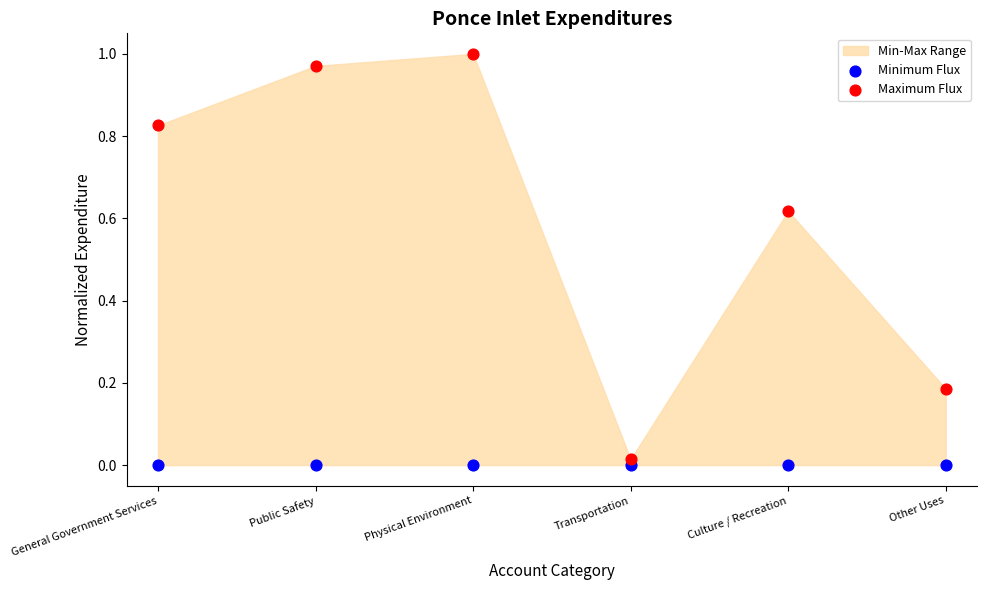

Which series contains the lowest Y value?

Minimum Flux